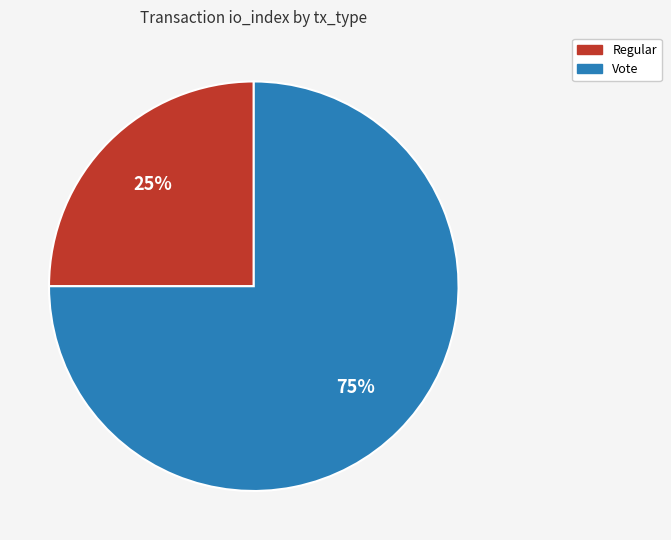

The Regular slice represents 25% of the pie. True or false?

True